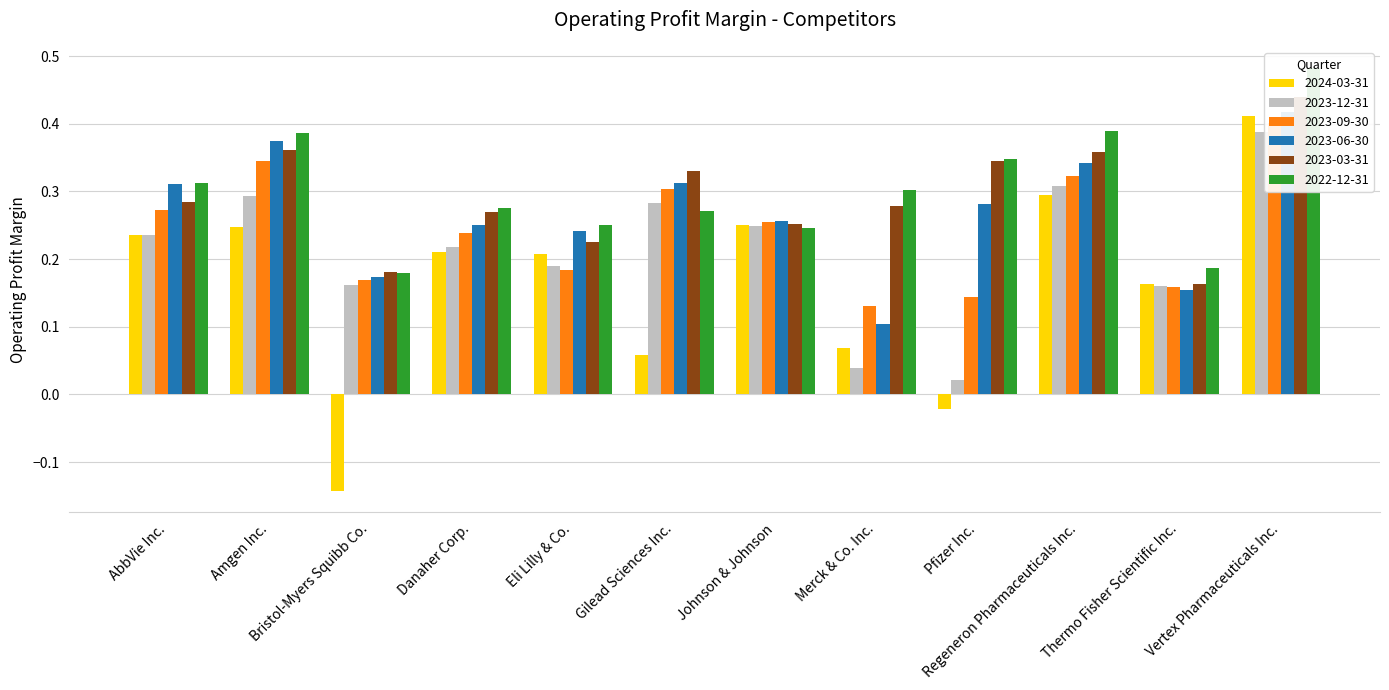

What is the highest value of the 2023-06-30 series?

0.4